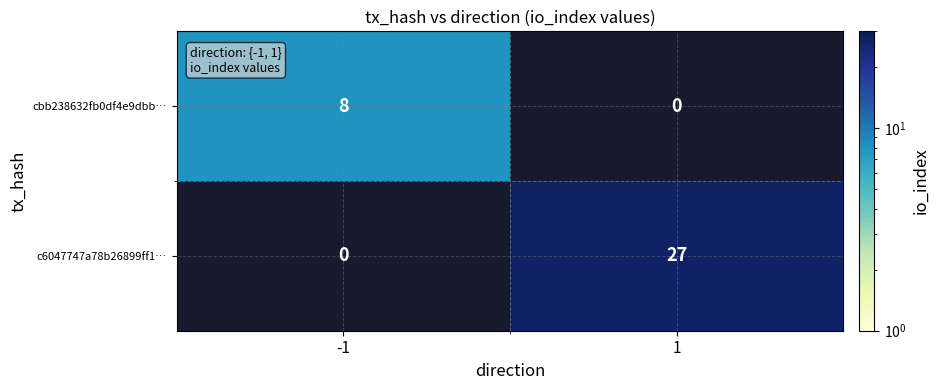

Is it true that cbb238632fb0df4e9dbb… equals 2 at -1?

False